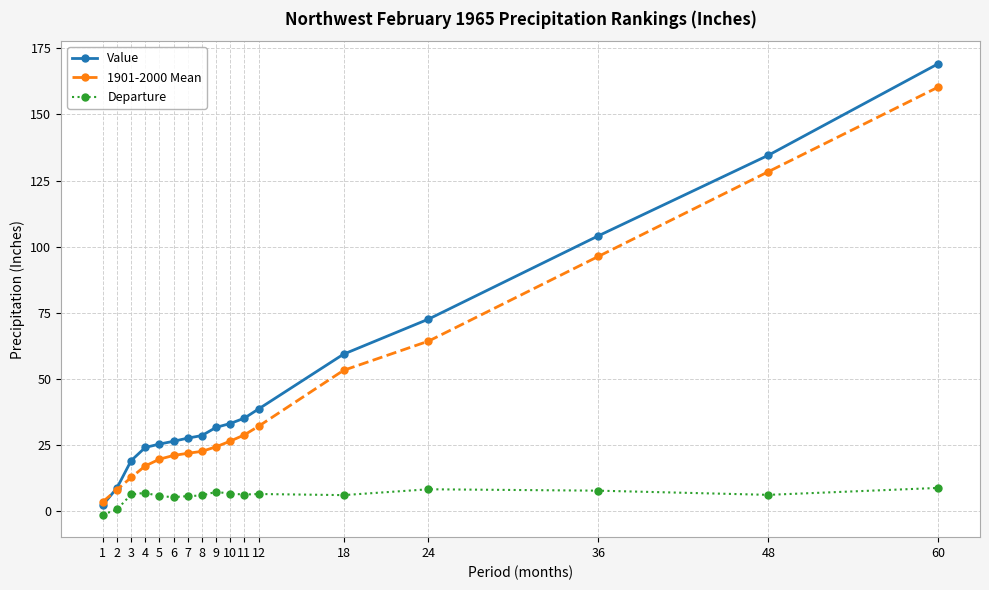

List the series in order of their peak value, highest first.

Value, 1901-2000 Mean, Departure